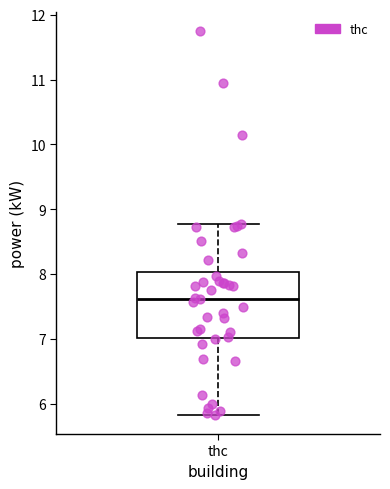

Where is the upper edge of the box for thc on the y-axis? The values are not printed on the chart, so give them approximately, as read against the axis.

8.0